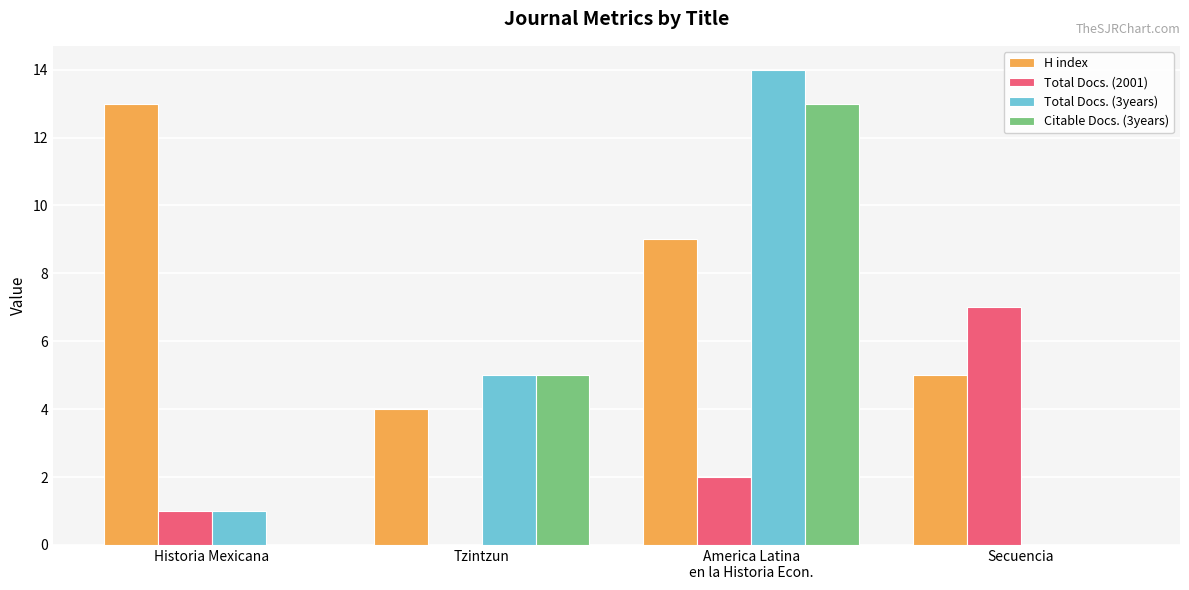

What is the sum of all Total Docs. (3years) values?

20